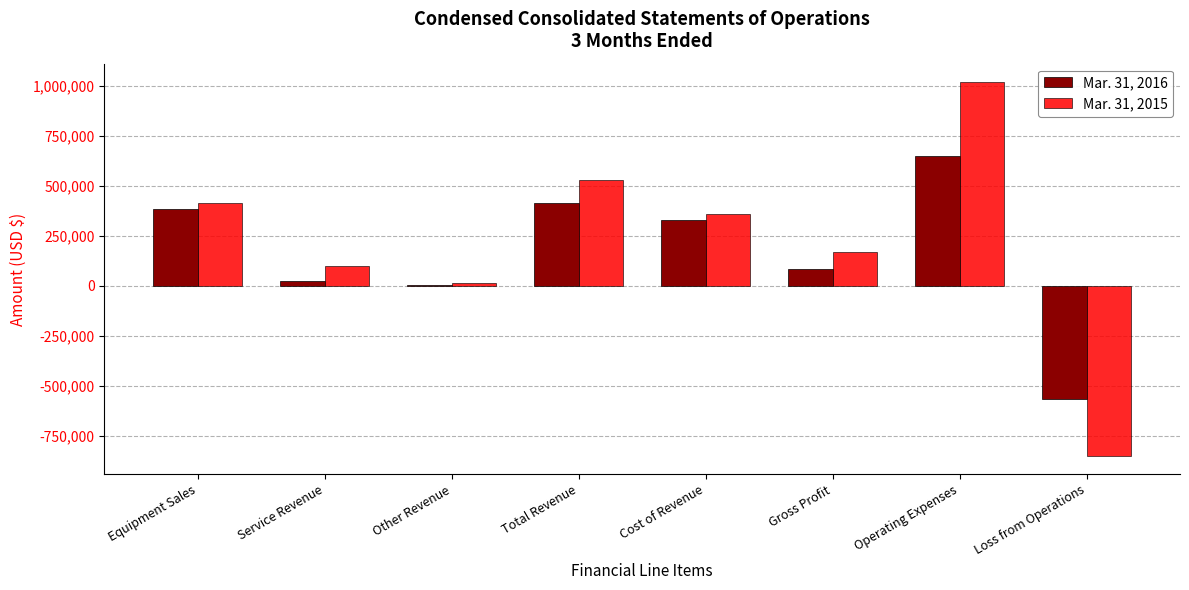

Reading right to left, list all the values displayed in this chart.

Mar. 31, 2016: Loss from Operations=-566840	Operating Expenses=648947	Gross Profit=82107	Cost of Revenue=330410	Total Revenue=412517	Other Revenue=2835	Service Revenue=24483	Equipment Sales=385199
Mar. 31, 2015: Loss from Operations=-848814	Operating Expenses=1015940	Gross Profit=167126	Cost of Revenue=358695	Total Revenue=525821	Other Revenue=12959	Service Revenue=98339	Equipment Sales=414523